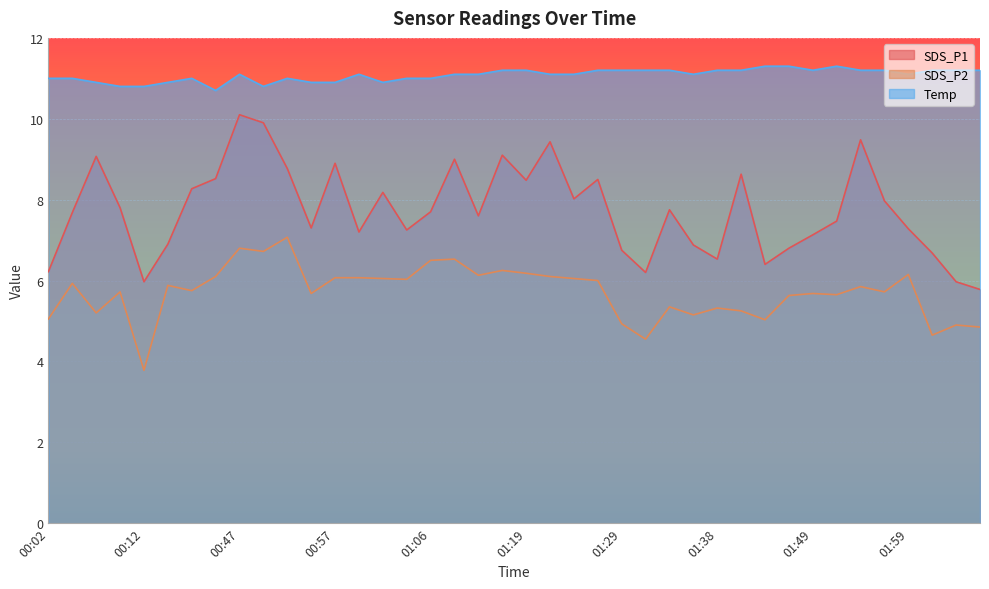

What is the label of the 4th point from the right?

01:59